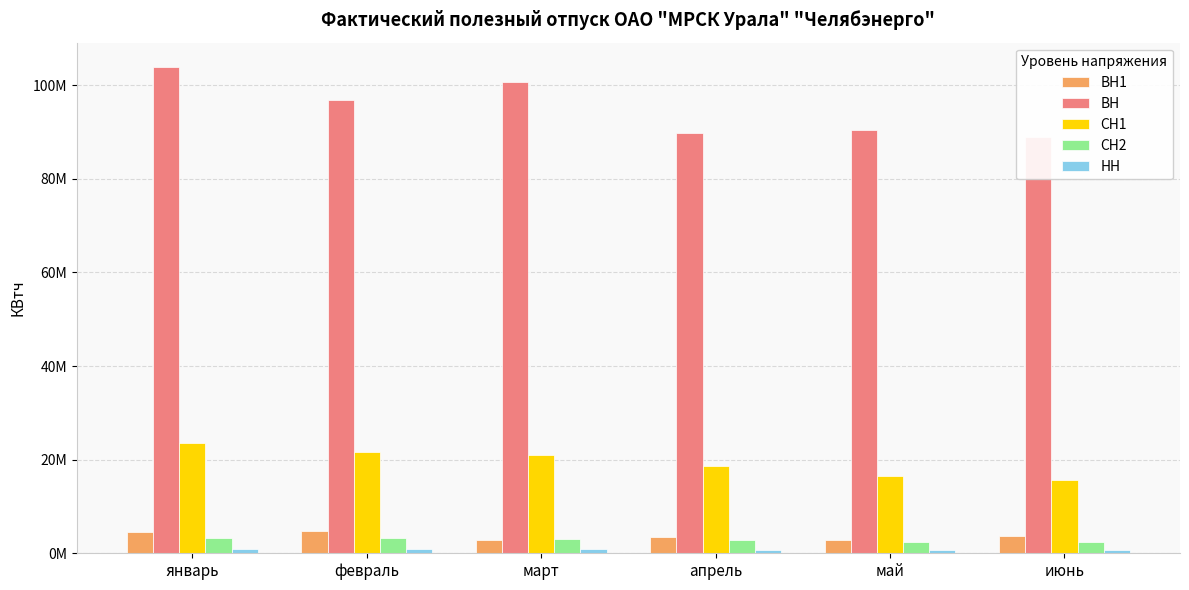

What is the difference between the second highest and second lowest values in the СН1 series?

4963803